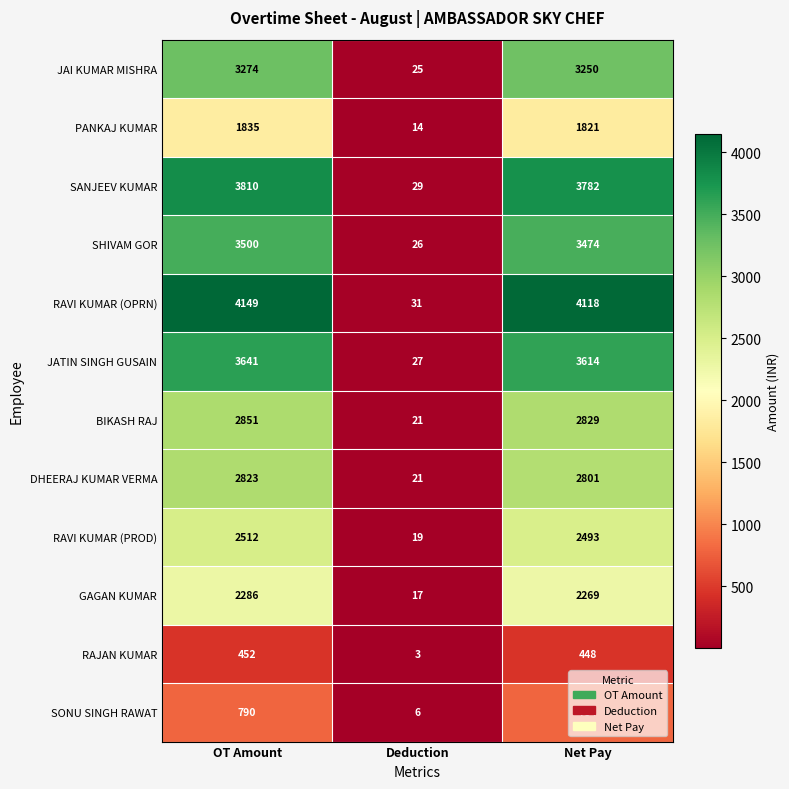

At which label does BIKASH RAJ first exceed 2829?

OT Amount